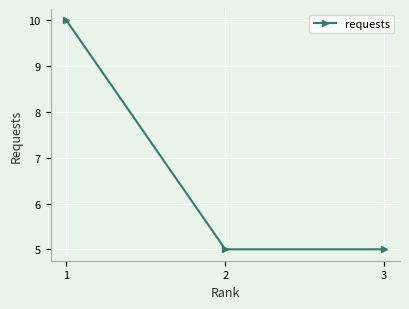

What is the difference between the maximum and minimum values?

5